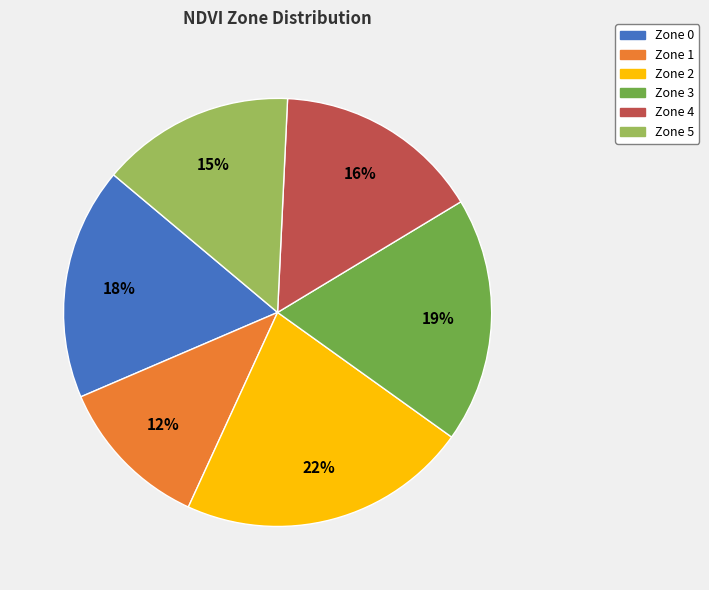

What percentage is the Zone 2 slice, to the nearest percent?

22%